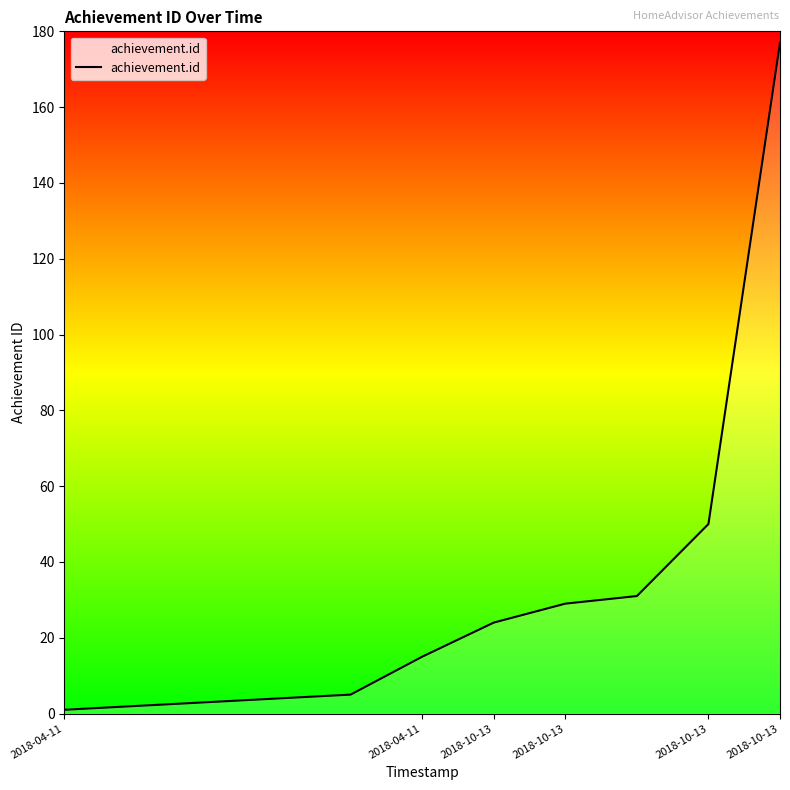

What is the greatest value displayed?

177